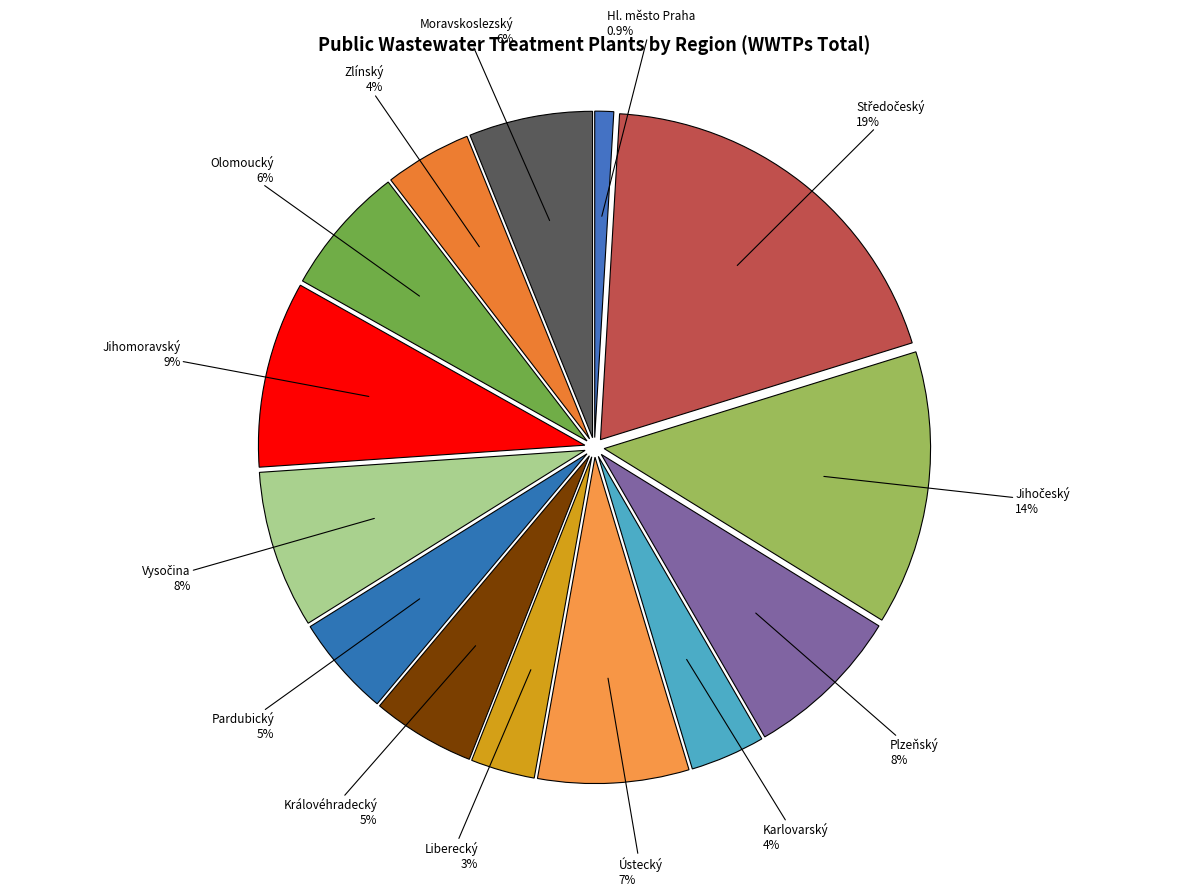

Count the number of slices in the pie.

14